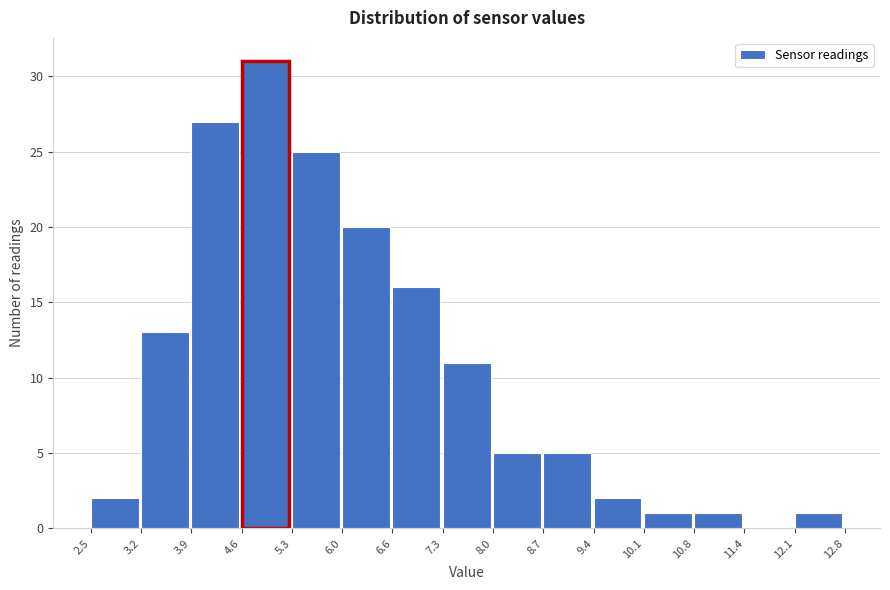

What is the height of the bar covering 8.7 to 9.4 on the x-axis? The values are not printed on the chart, so give them approximately, as read against the axis.

5